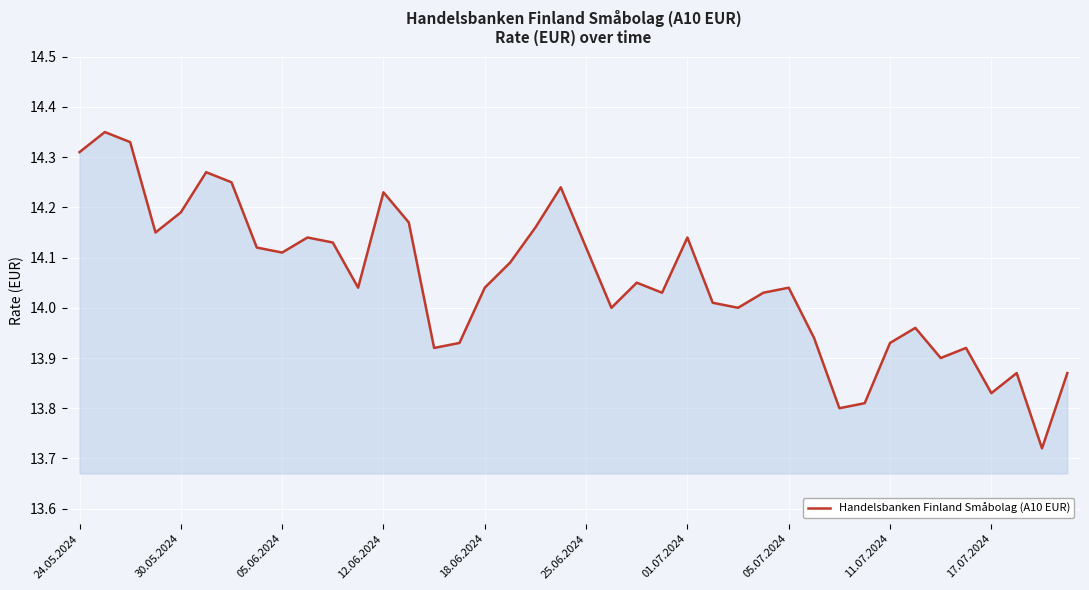

What is the difference between the maximum and minimum values?

0.6